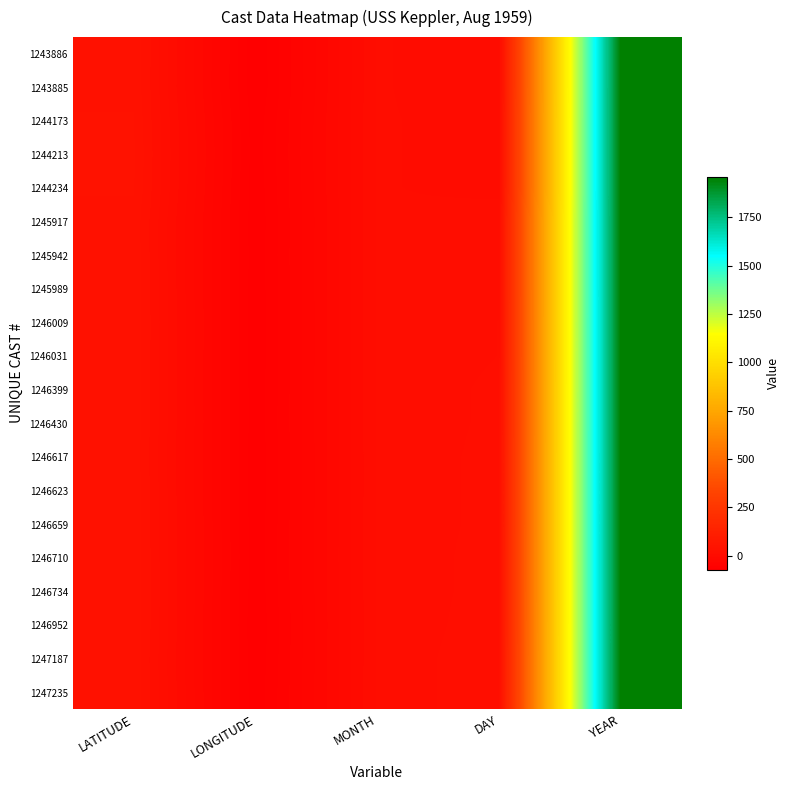

Which series has the largest total across all categories?

1247235